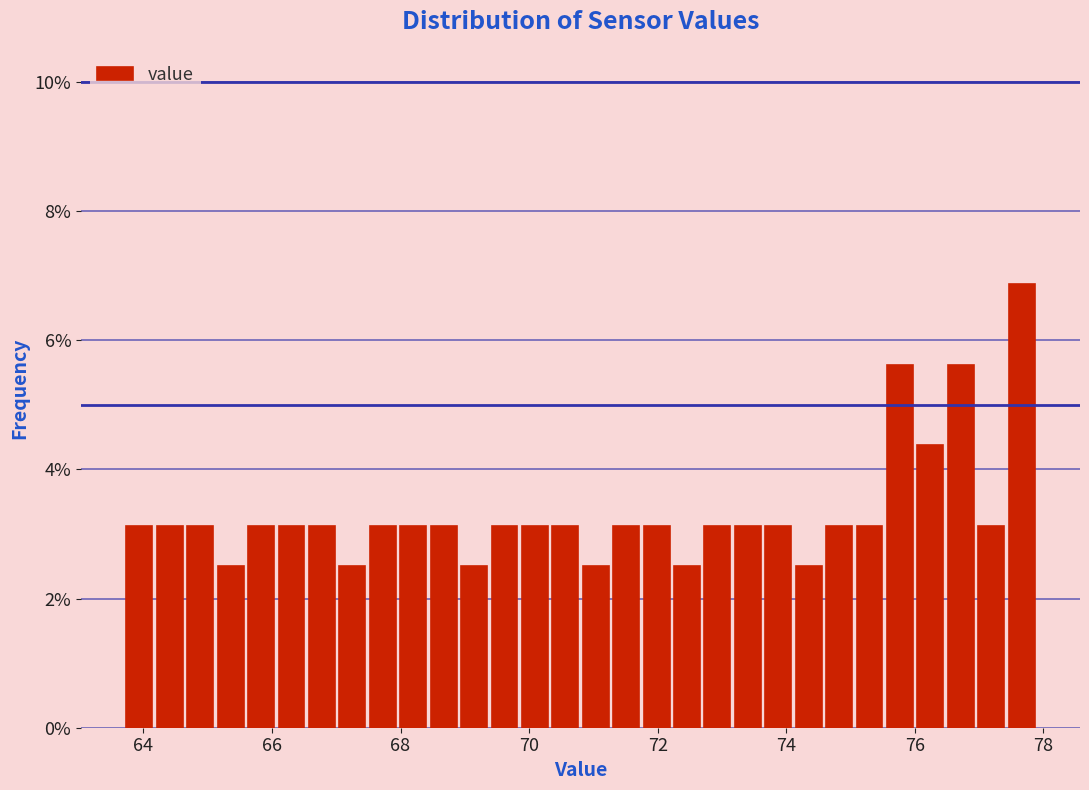

Around what value on the x-axis is the tallest bar? Give the approximate position of its centre, as read against the axis.

77.6